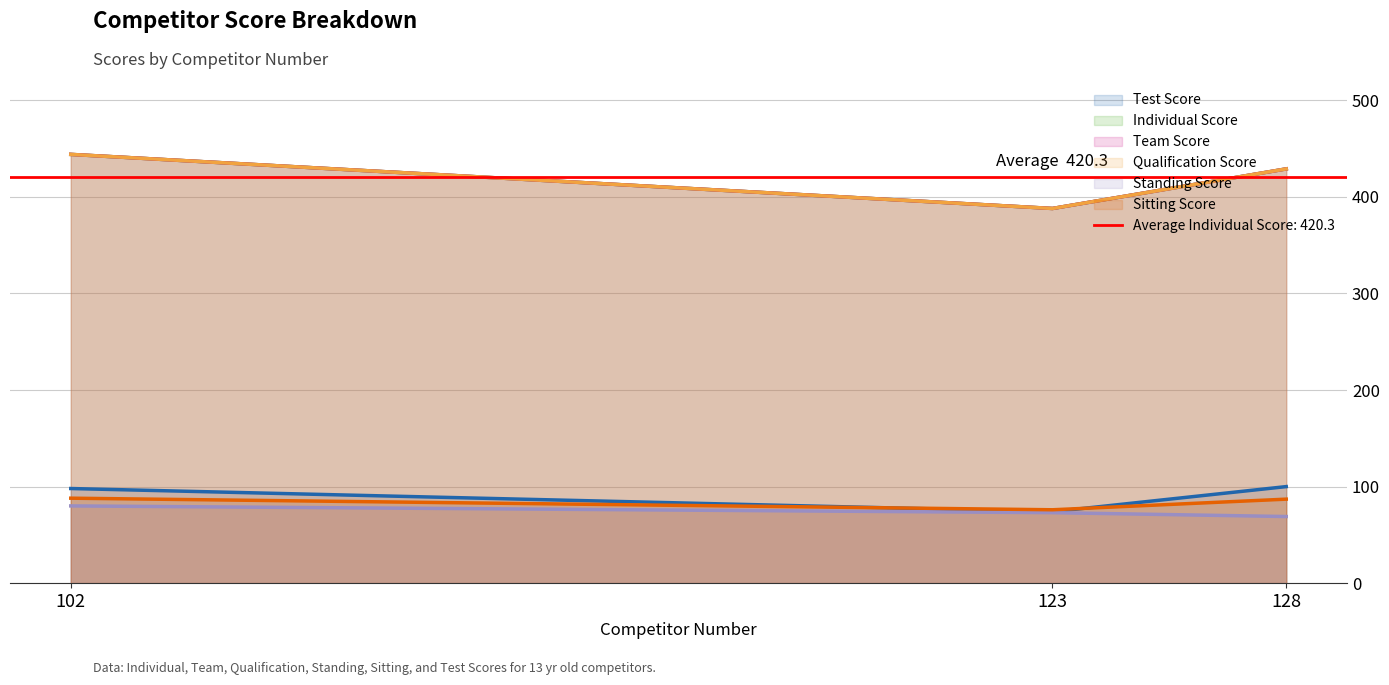

At which label does Qualification Score first exceed 429?

102